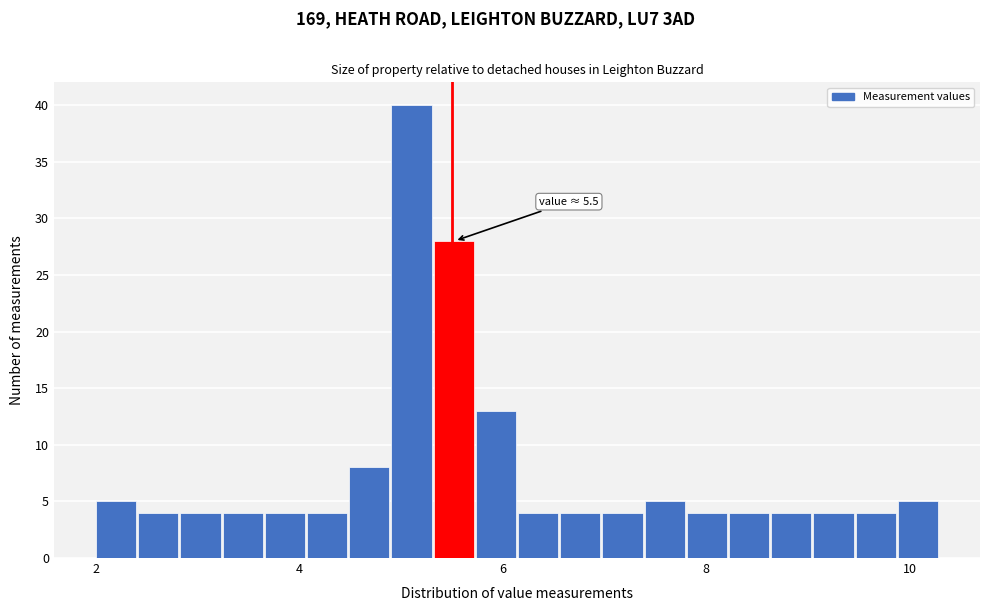

Around what value on the x-axis is the tallest bar? Give the approximate position of its centre, as read against the axis.

5.2